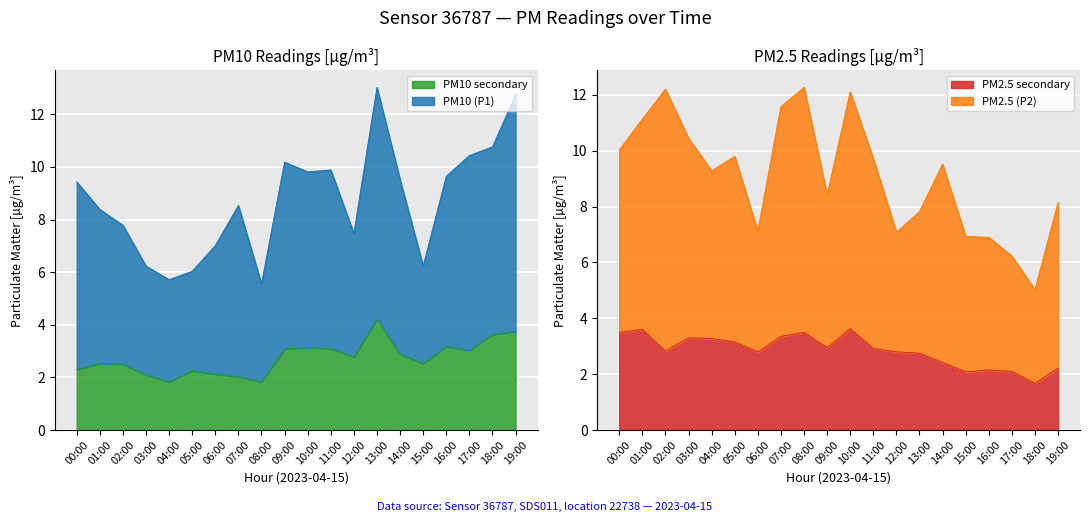

True or false: P2_raw has more than 2 points higher than both neighbors.

True